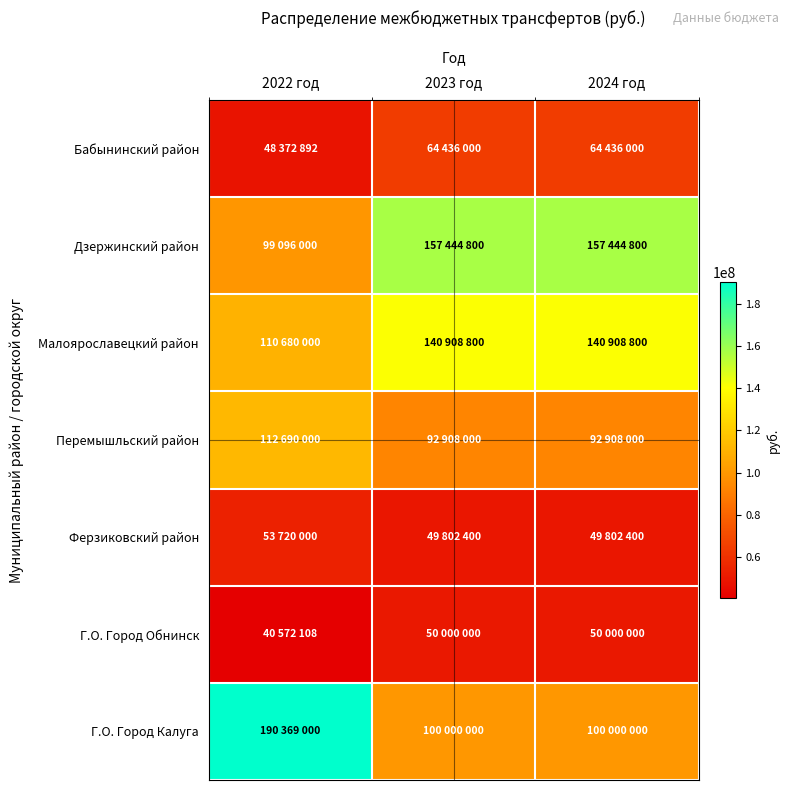

Which has a higher value, 2023 год or 2022 год?

2023 год